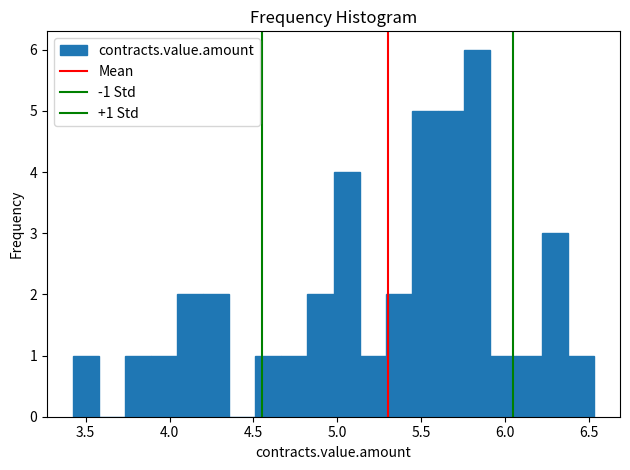

Read against the x-axis, roughly where is the centre of the tallest bar?

5.85